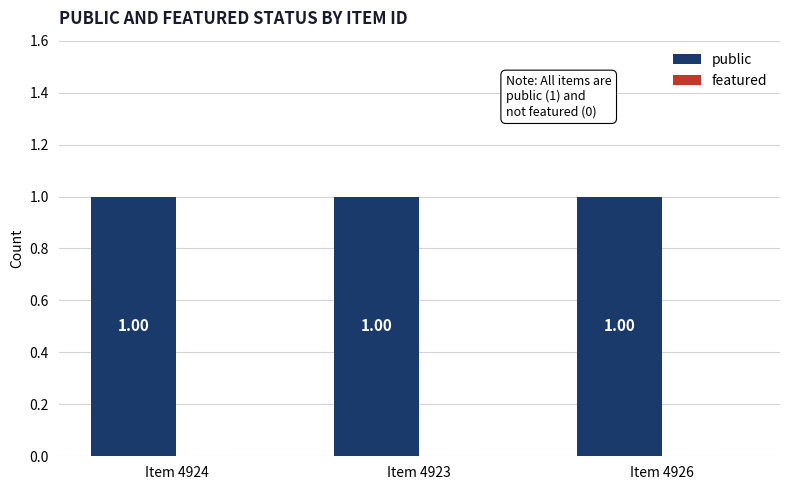

Reading left to right, what are all the values shown in this chart?

public: 1	1	1
featured: 0	0	0